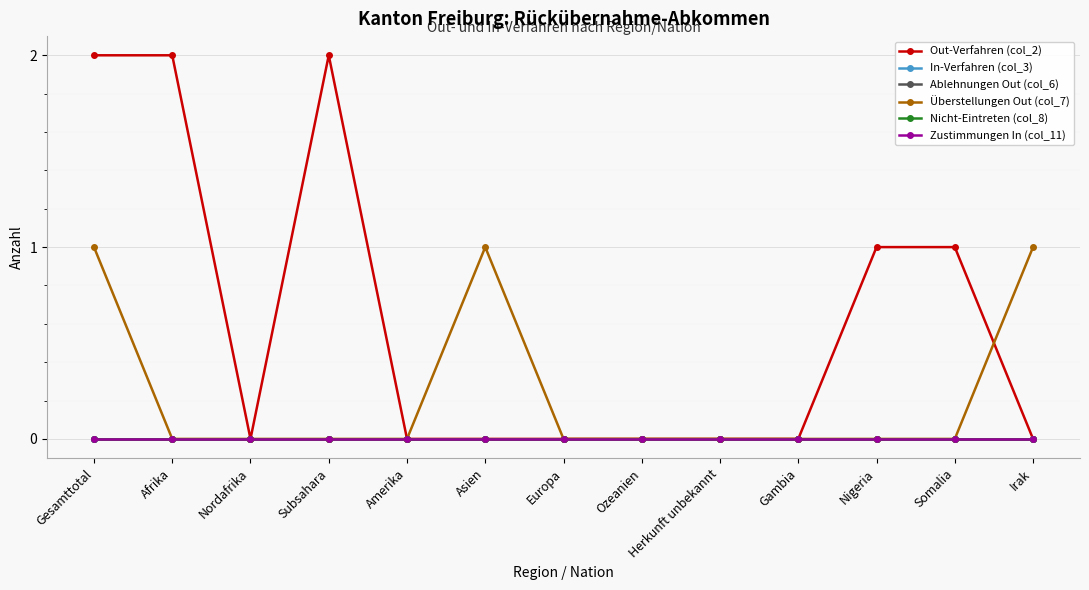

What is the difference between the highest and lowest values at Nigeria?

1